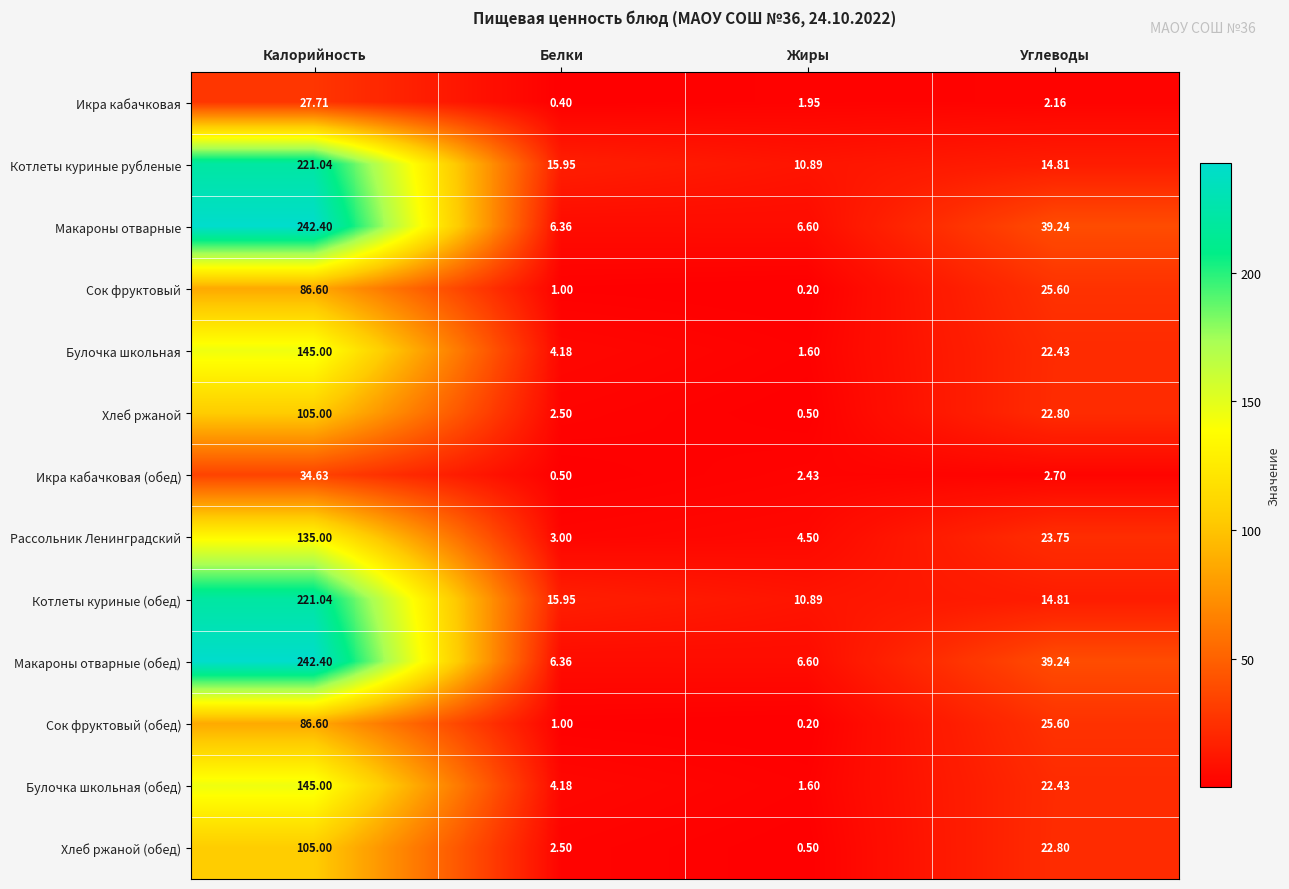

At which category does the chart reach its minimum across all series?

Жиры